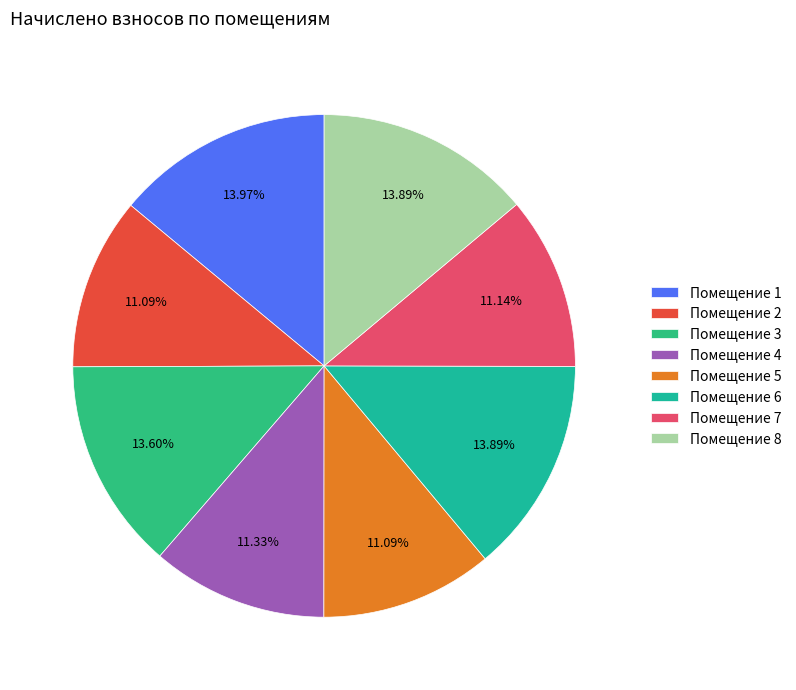

How many slices are in this pie chart?

8